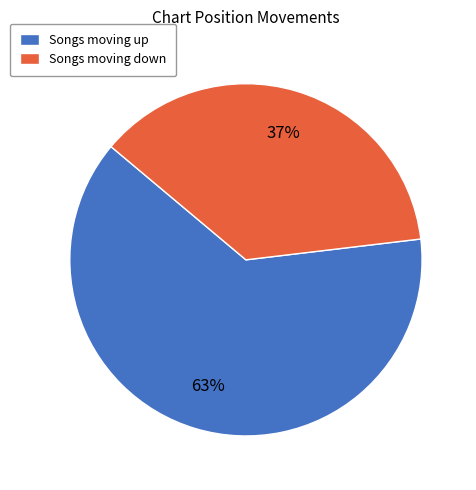

True or false: Songs moving up accounts for 63% of the total.

True